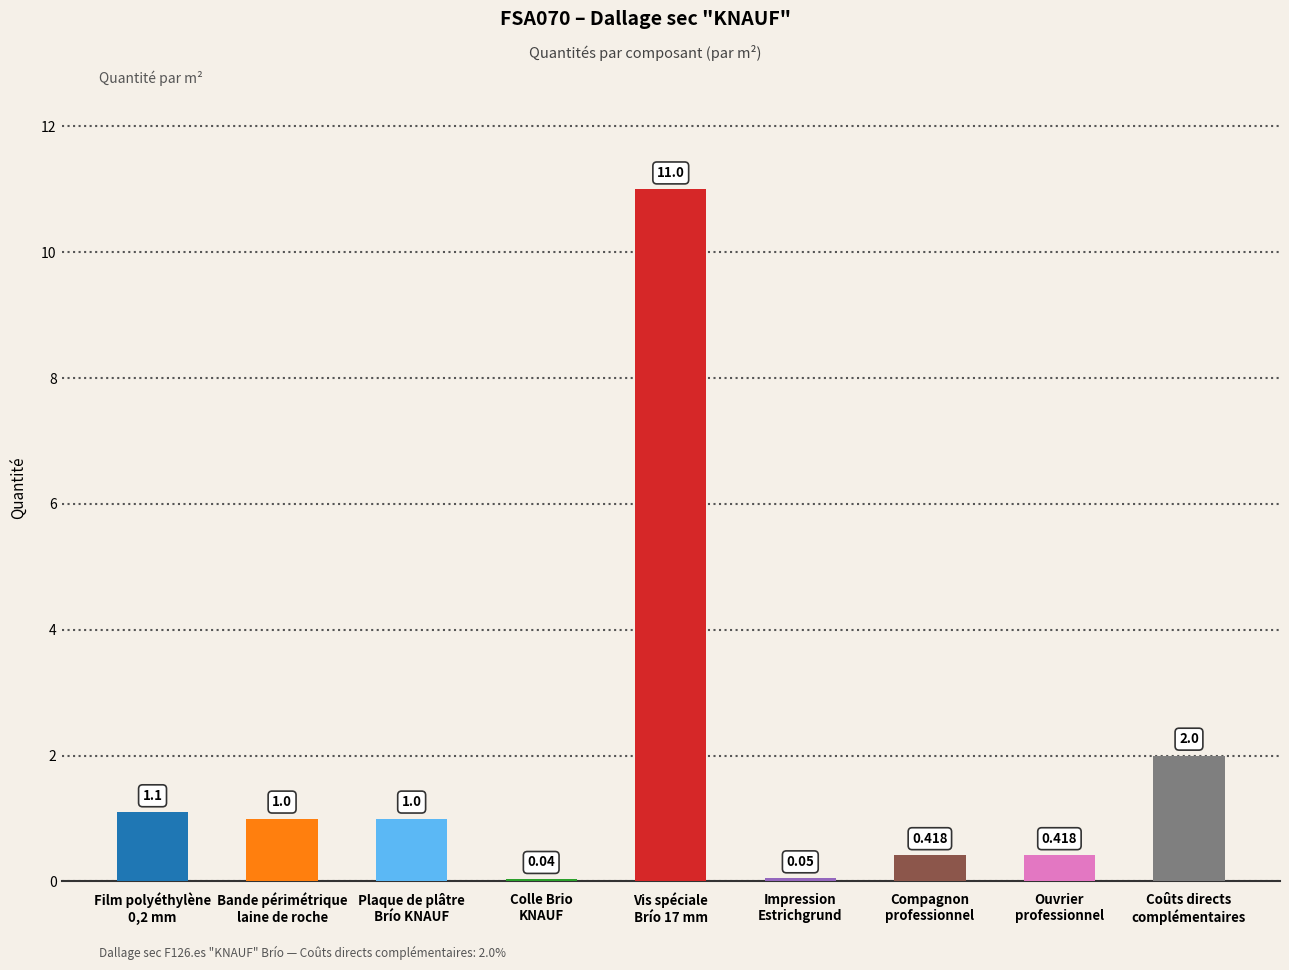

What is the ratio of the value at Coûts directs
complémentaires to the value at Film polyéthylène
0,2 mm?

1.8